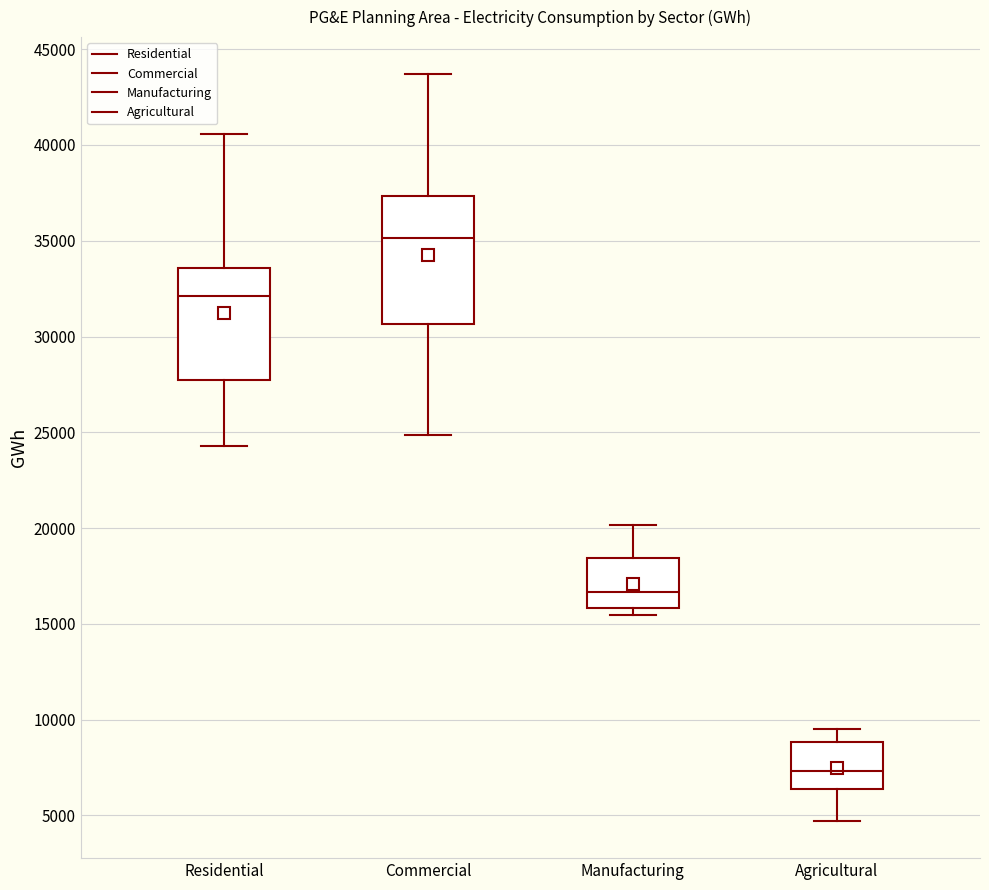

Where is the upper edge of the box for Agricultural on the y-axis? The values are not printed on the chart, so give them approximately, as read against the axis.

9000